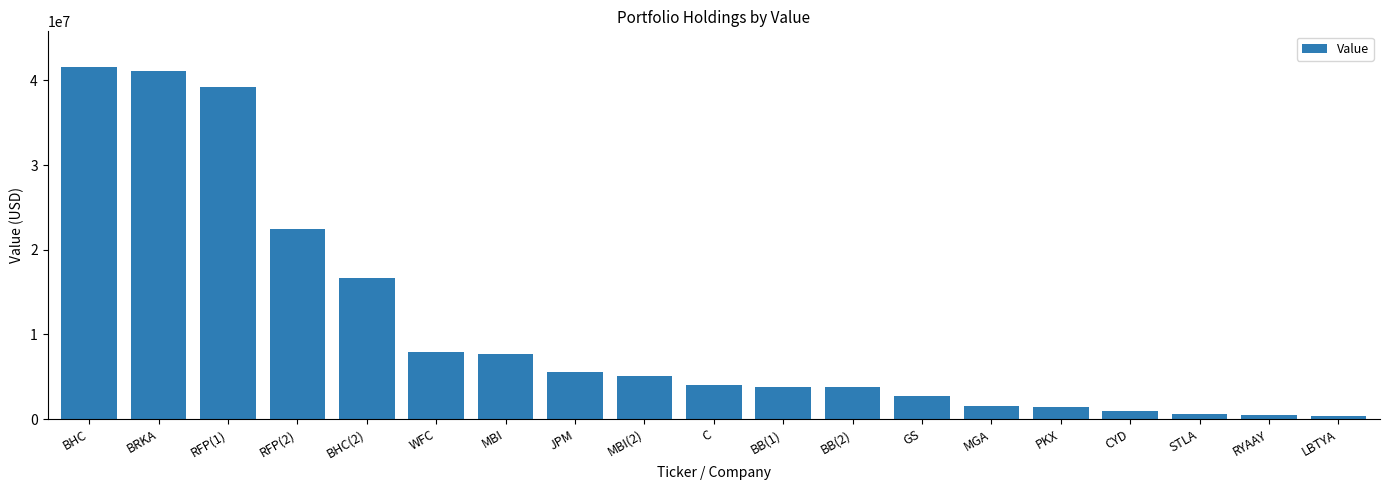

What is the label of the 5th bar from the right?

PKX